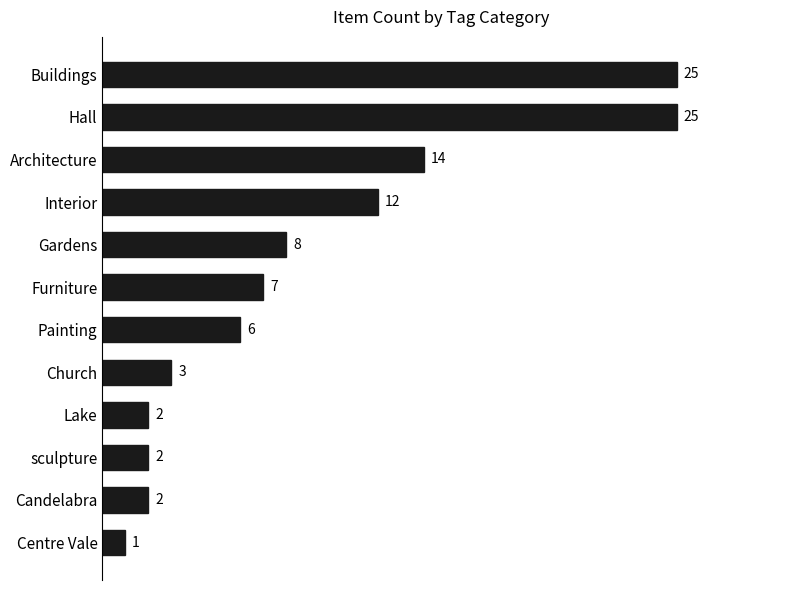

Which category has the lowest value across all series?

Centre Vale